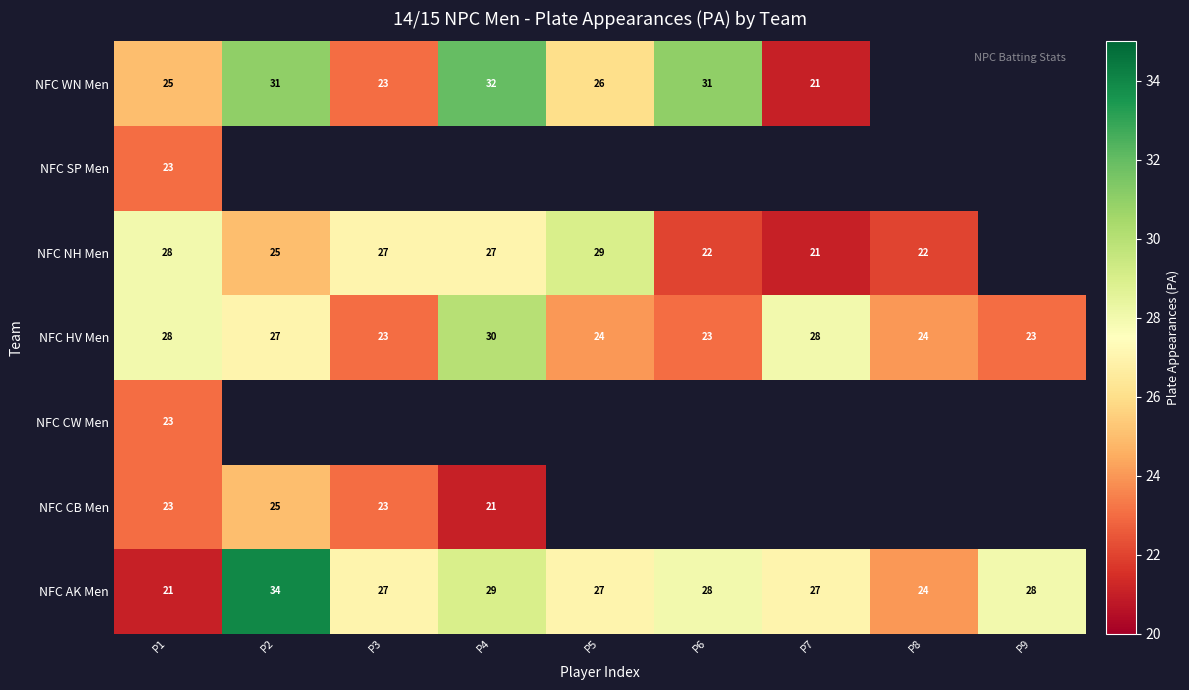

Is the value of NFC NH Men at P6 greater than the value of NFC CB Men at P3?

No